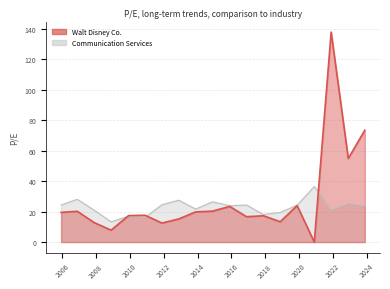

List the series in order of their peak value, lowest first.

Communication Services, Walt Disney Co.